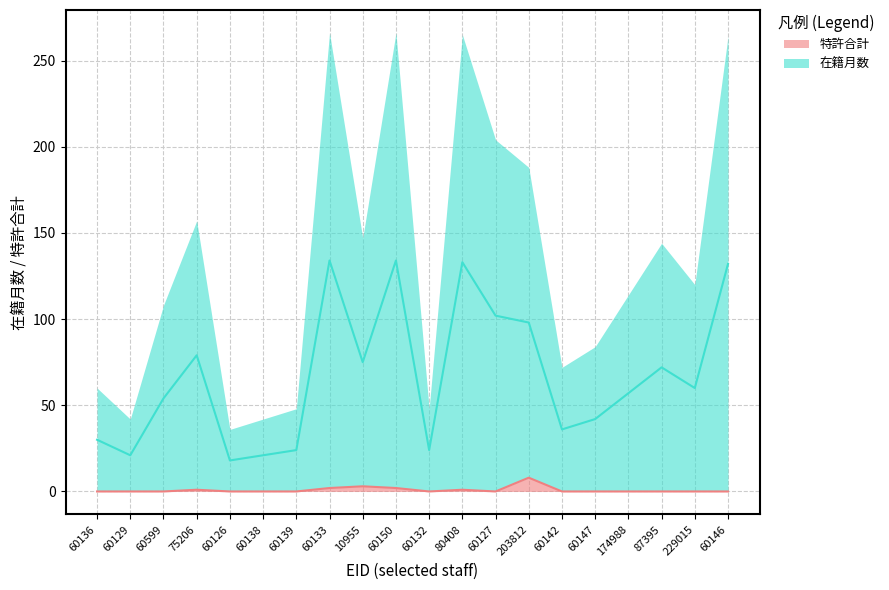

What is the total value across all series at 80408?

134